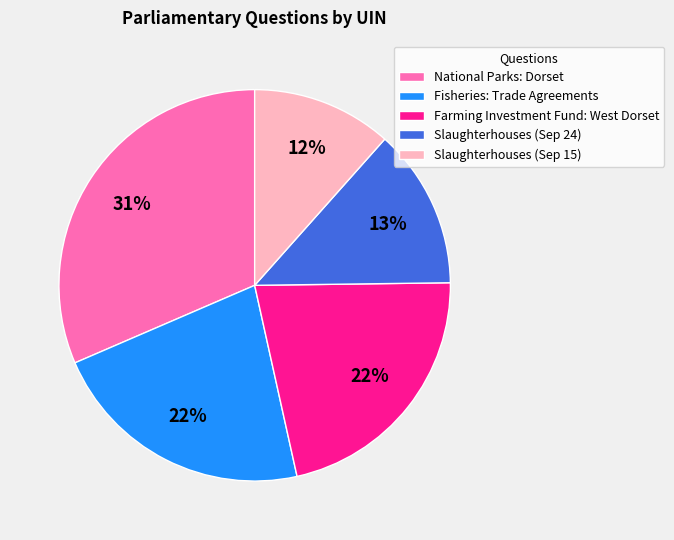

Do Slaughterhouses (Sep 15) and Slaughterhouses (Sep 24) together represent more than half of the pie?

No